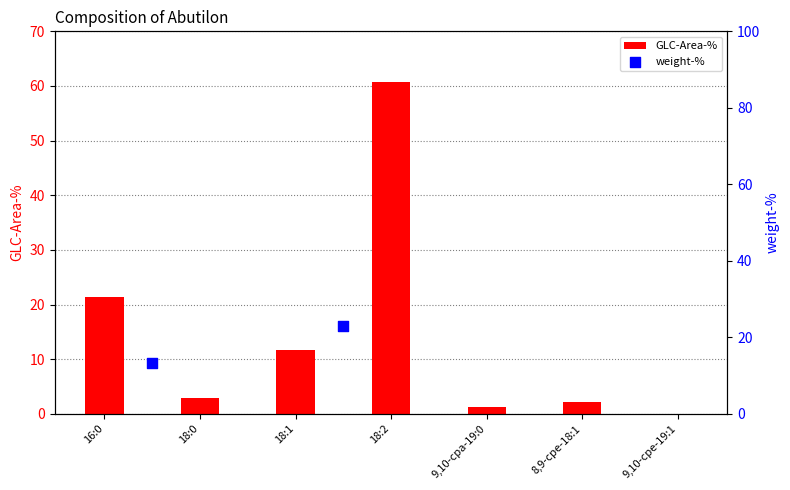

What is the change in value from 18:0 to 18:2?

+57.9